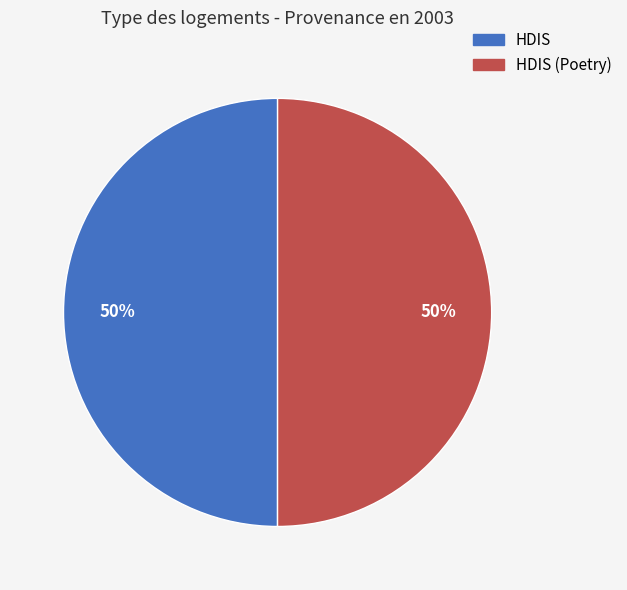

To the nearest percent, what is the average slice percentage?

50%